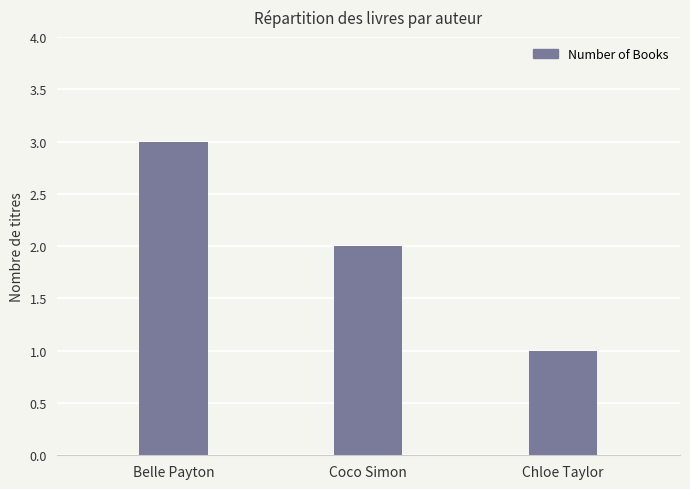

List the labels in order of value, largest first.

Belle Payton, Coco Simon, Chloe Taylor